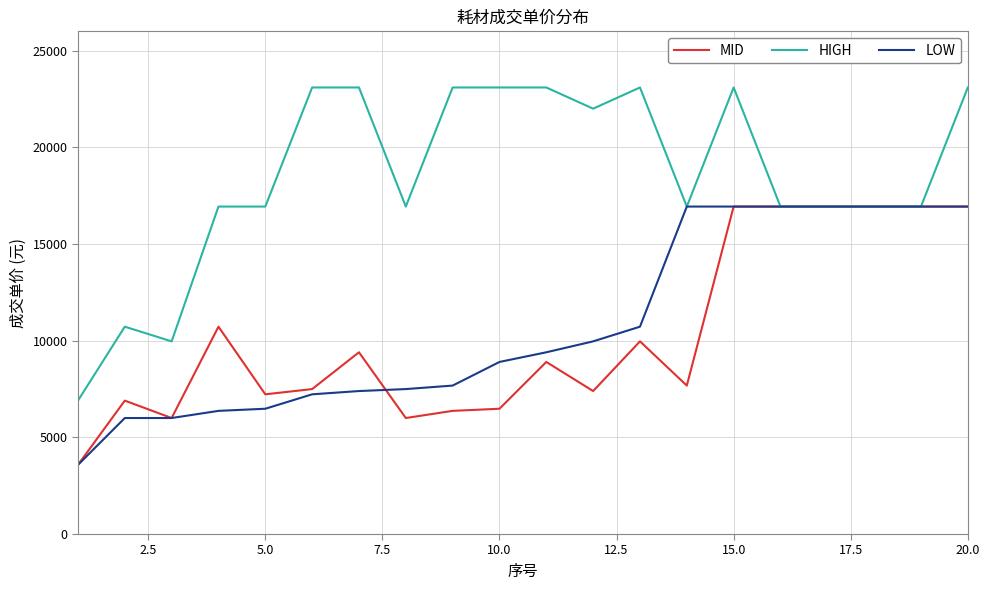

What is the maximum value shown in the chart?

23096